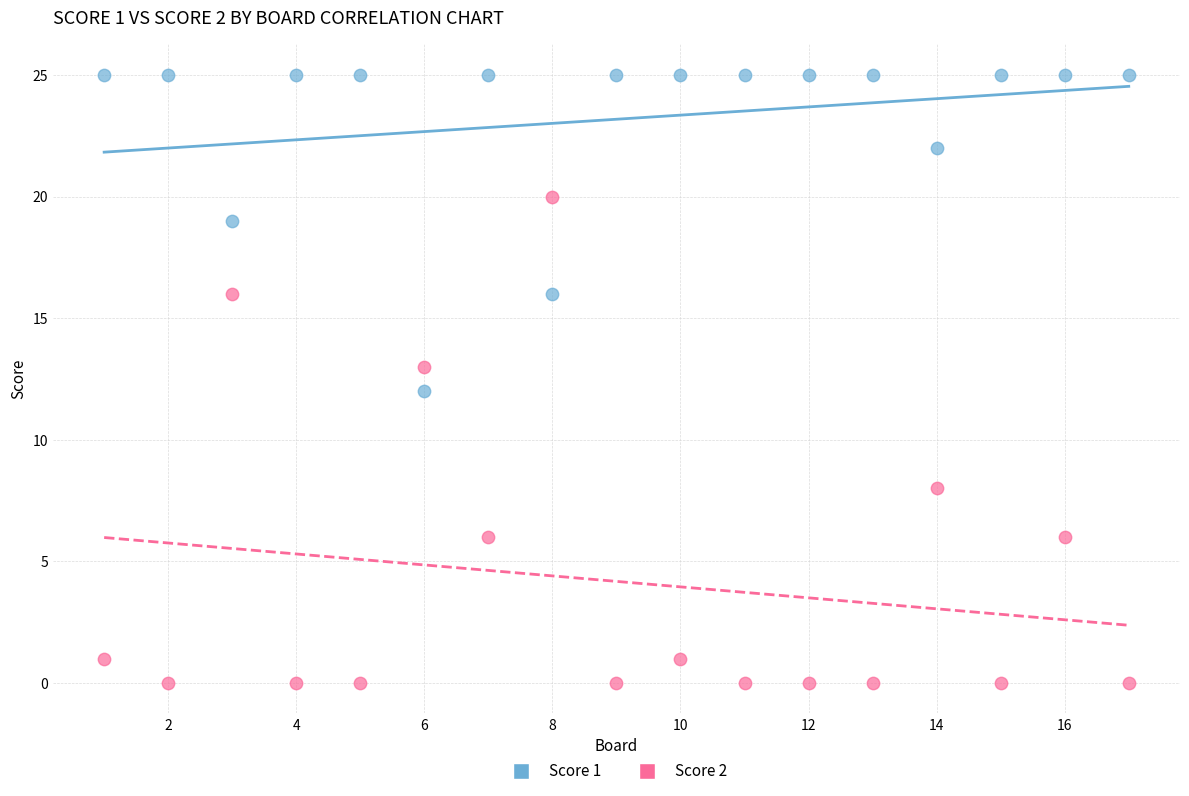

Across all data points, what is the range of X values (max minus min)?

16